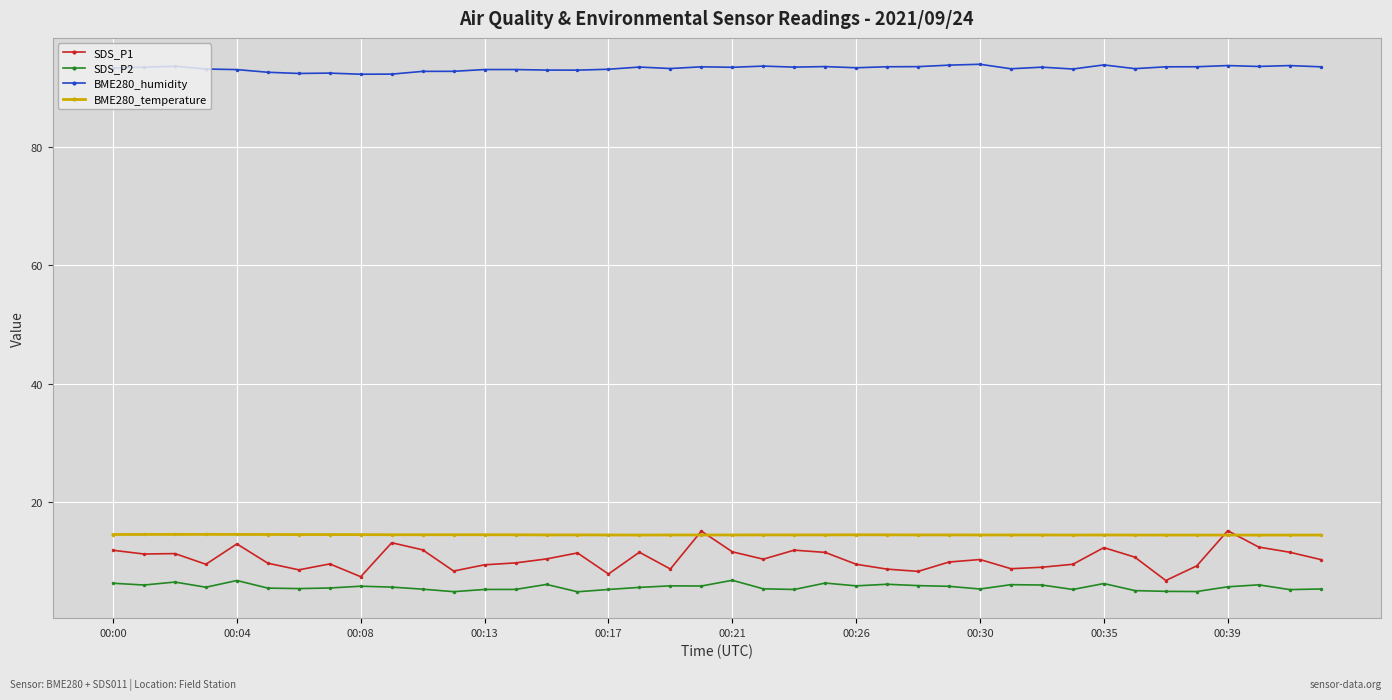

Which series has the largest total across all categories?

BME280_humidity